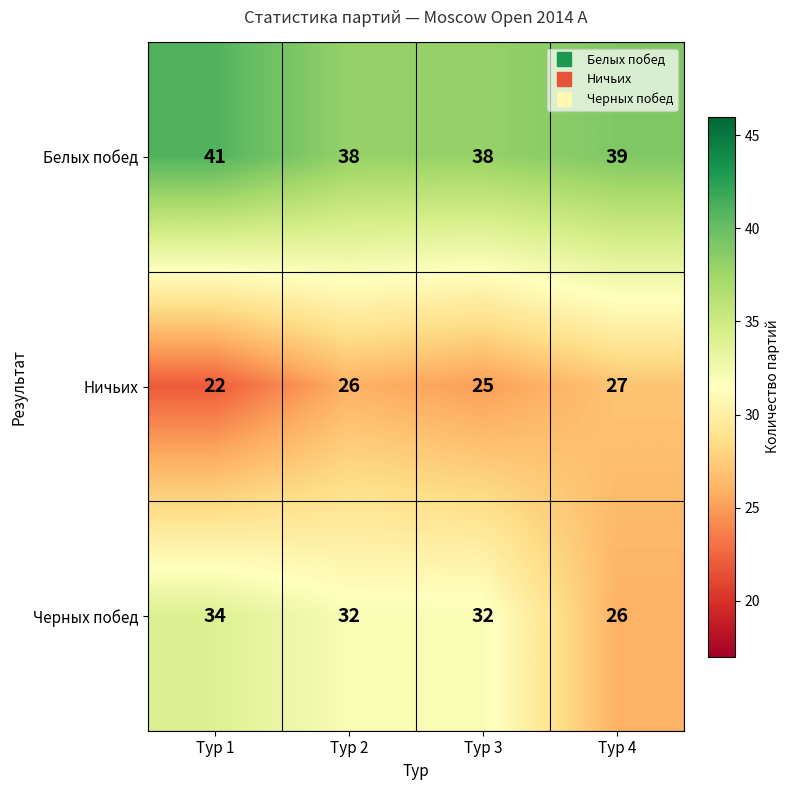

Reading left to right, list all the values displayed in this chart.

Белых побед: Тур 1=41	Тур 2=38	Тур 3=38	Тур 4=39
Ничьих: Тур 1=22	Тур 2=26	Тур 3=25	Тур 4=27
Черных побед: Тур 1=34	Тур 2=32	Тур 3=32	Тур 4=26